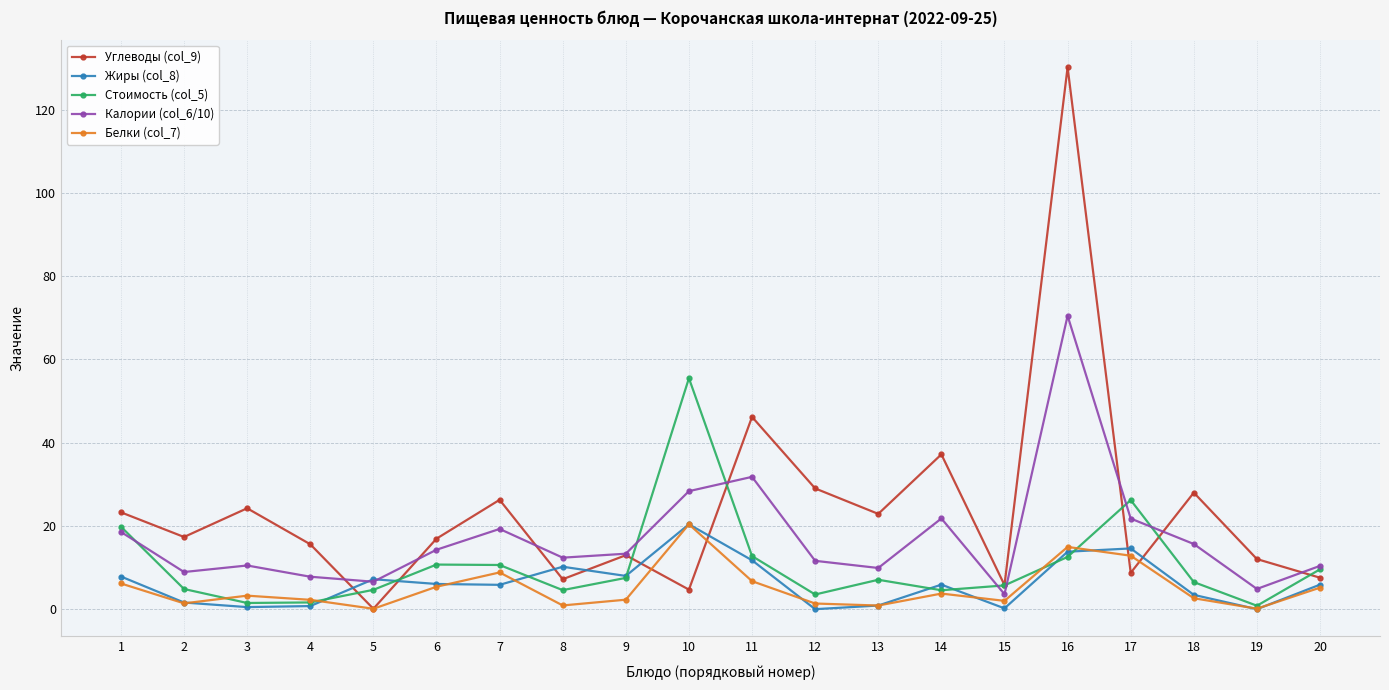

Which series has the largest total across all categories?

Углеводы (col_9)